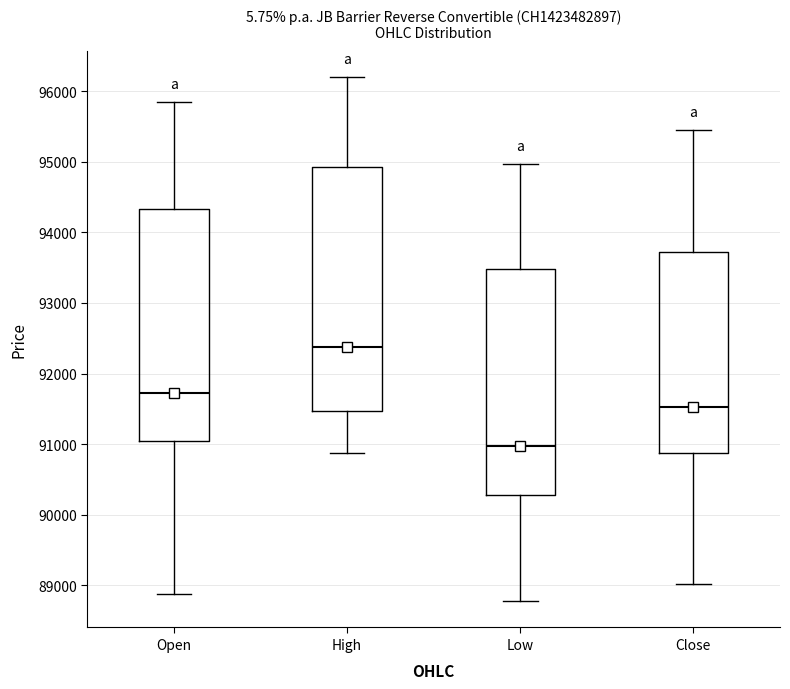

Comparing the boxes themselves (not the whiskers), which one is the tallest?

High